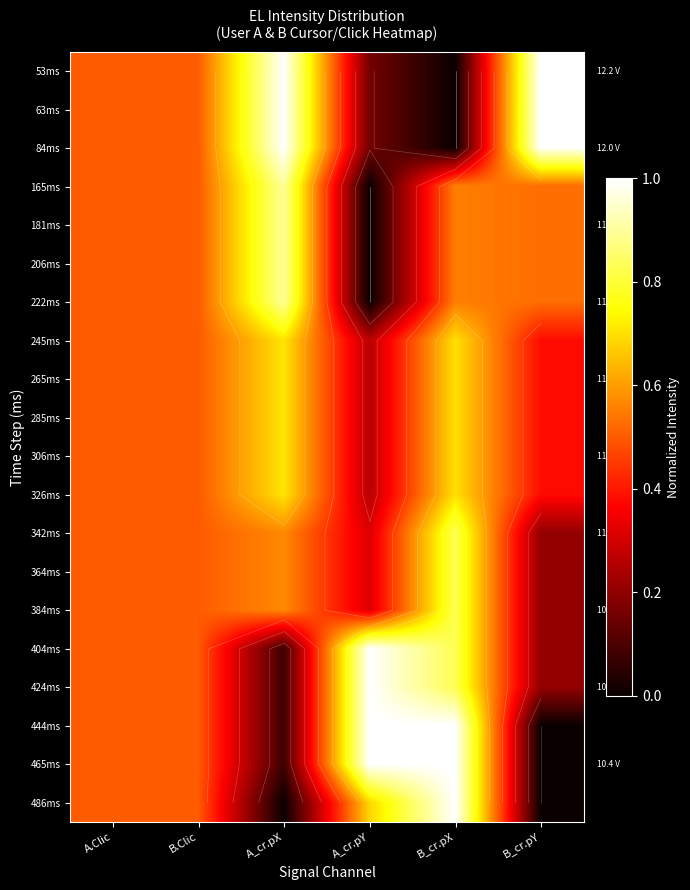

The 181ms series shows 0.5 at B_cr.pY. True or false?

True